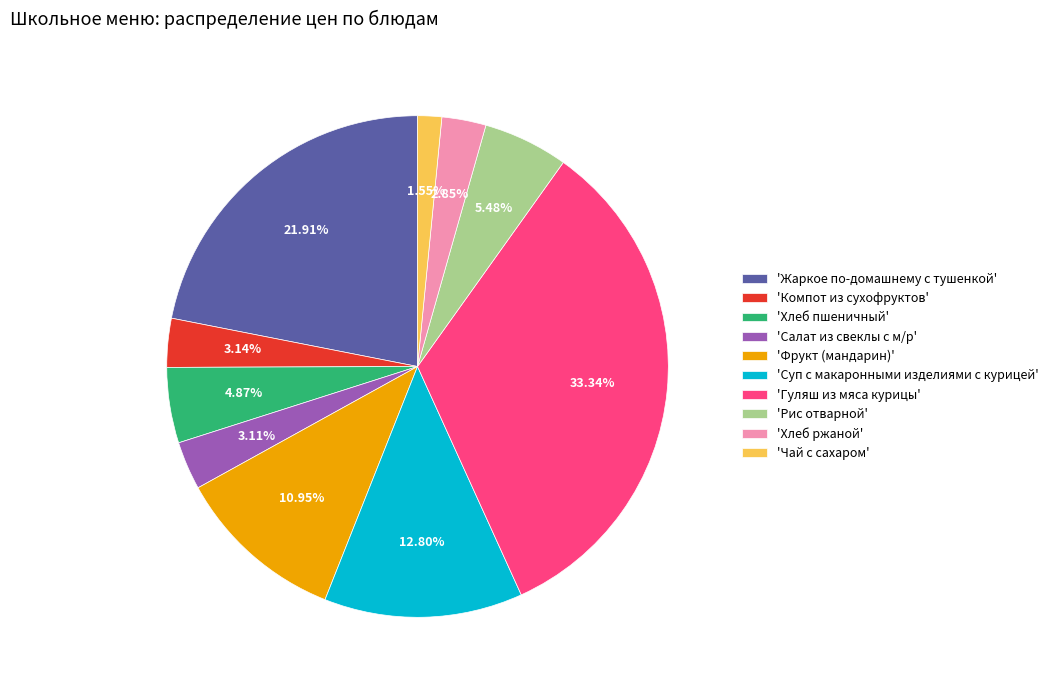

What is the largest slice in the pie chart?

'Гуляш из мяса курицы'